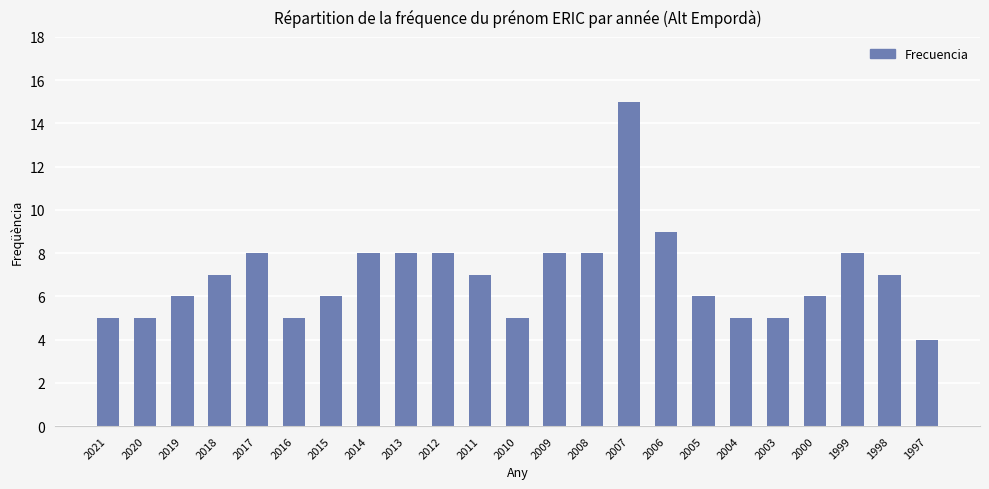

What is the difference between the second highest and second lowest values?

4